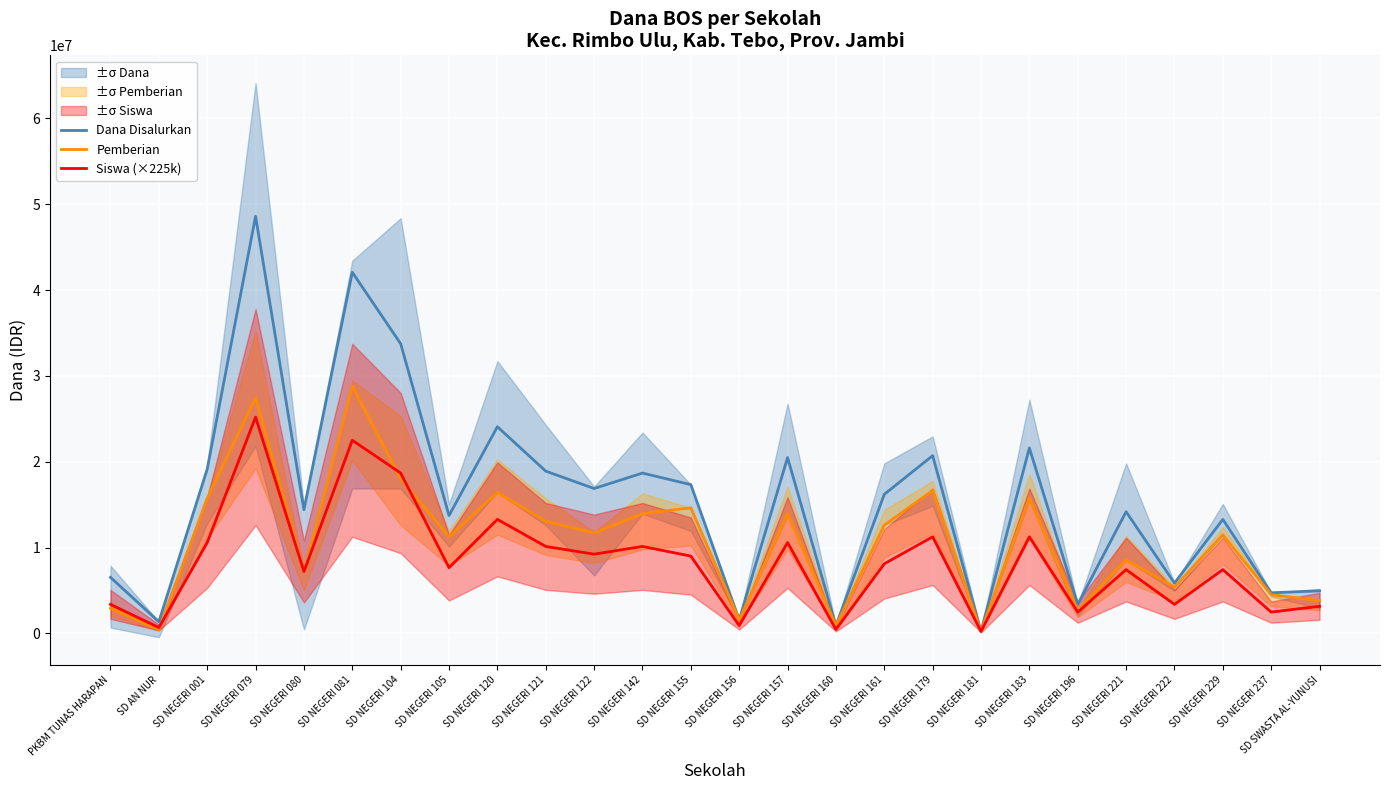

At which label does Siswa (×225k) reach its minimum?

SD NEGERI 181